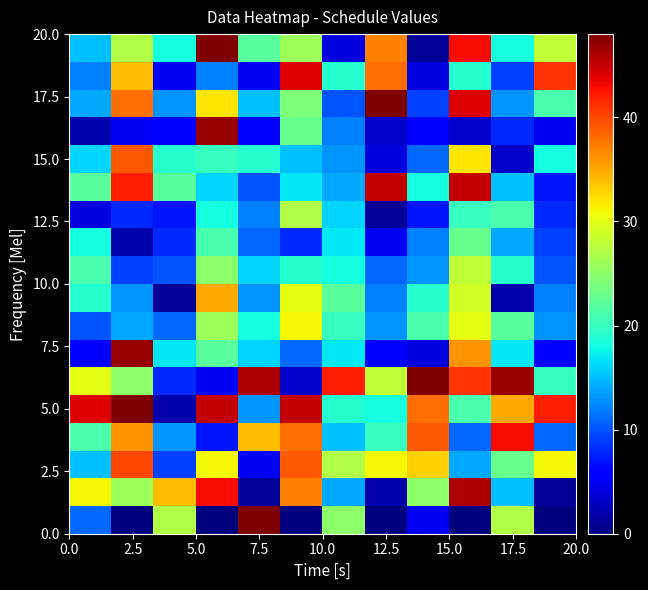

Count the number of categories in the chart.

12